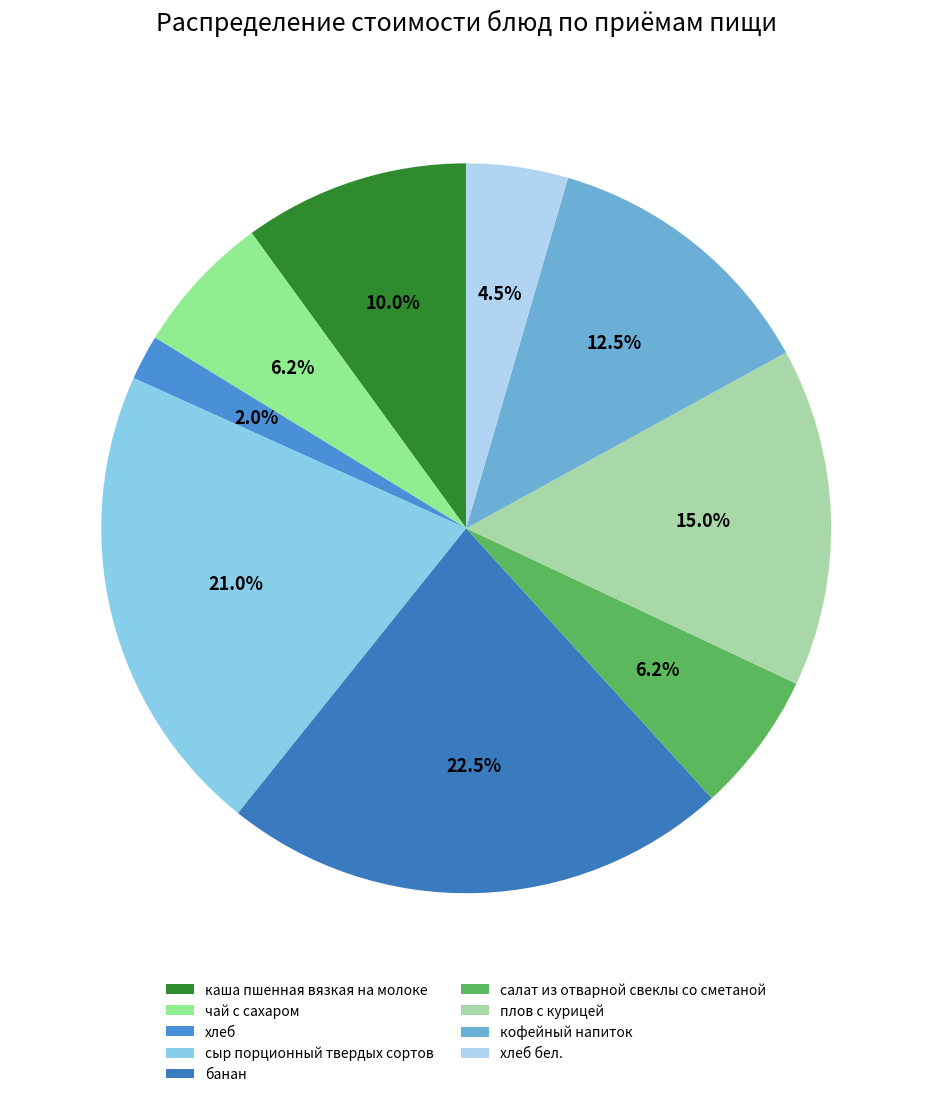

Is it true that плов с курицей is 15% of the pie?

True